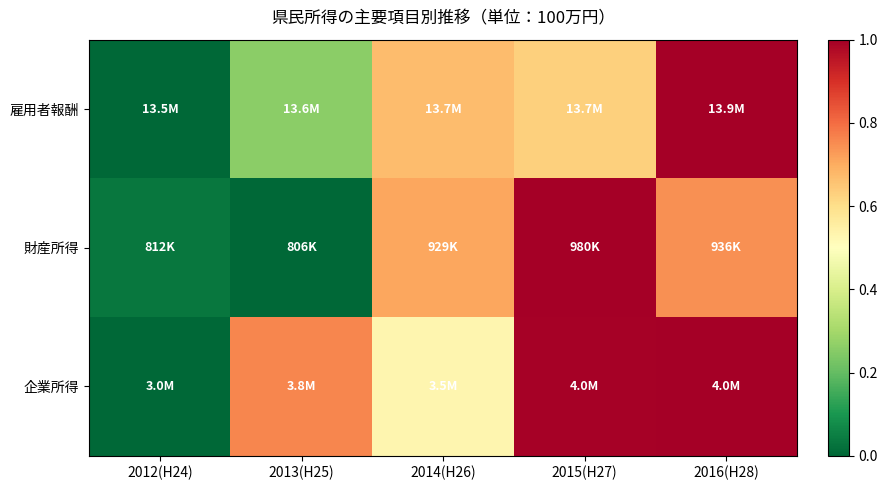

Reading left to right, transcribe all the data shown in this chart.

雇用者報酬: 2012(H24)=0.0	2013(H25)=0.3	2014(H26)=0.7	2015(H27)=0.6	2016(H28)=1.0
財産所得: 2012(H24)=0.0	2013(H25)=0.0	2014(H26)=0.7	2015(H27)=1.0	2016(H28)=0.7
企業所得: 2012(H24)=0.0	2013(H25)=0.8	2014(H26)=0.5	2015(H27)=1.0	2016(H28)=1.0